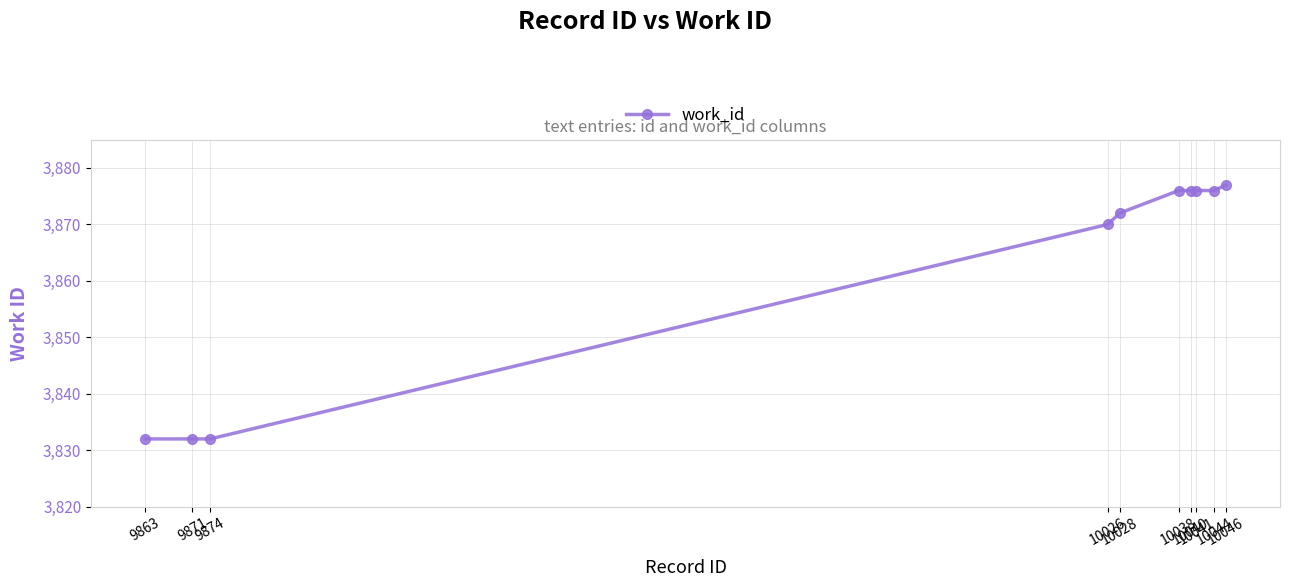

True or false: the data shows 3832 at 9863.

True